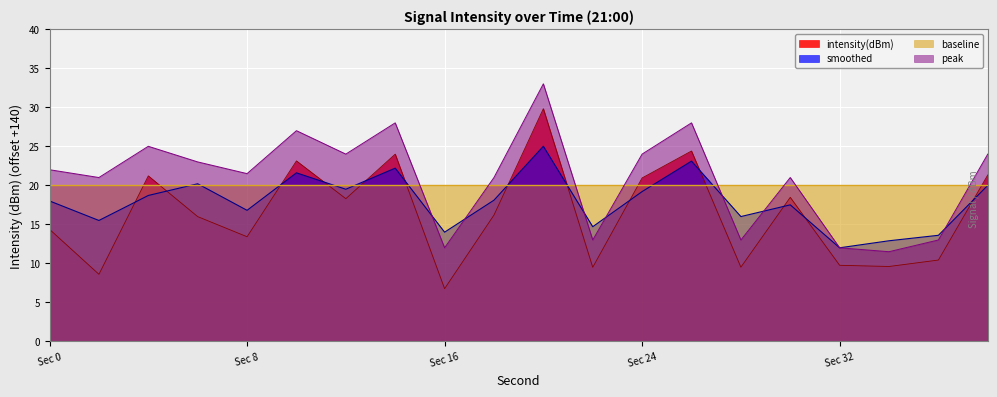

Rank the series by their maximum value, from highest to lowest.

peak, intensity(dBm), smoothed, baseline